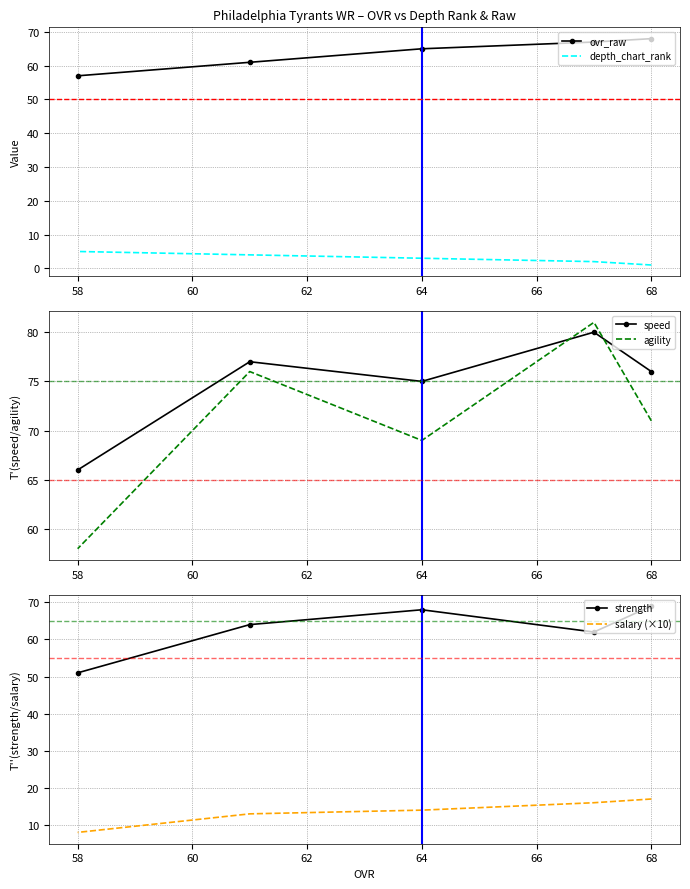

How many values in the salary (×10) series exceed 14?

2